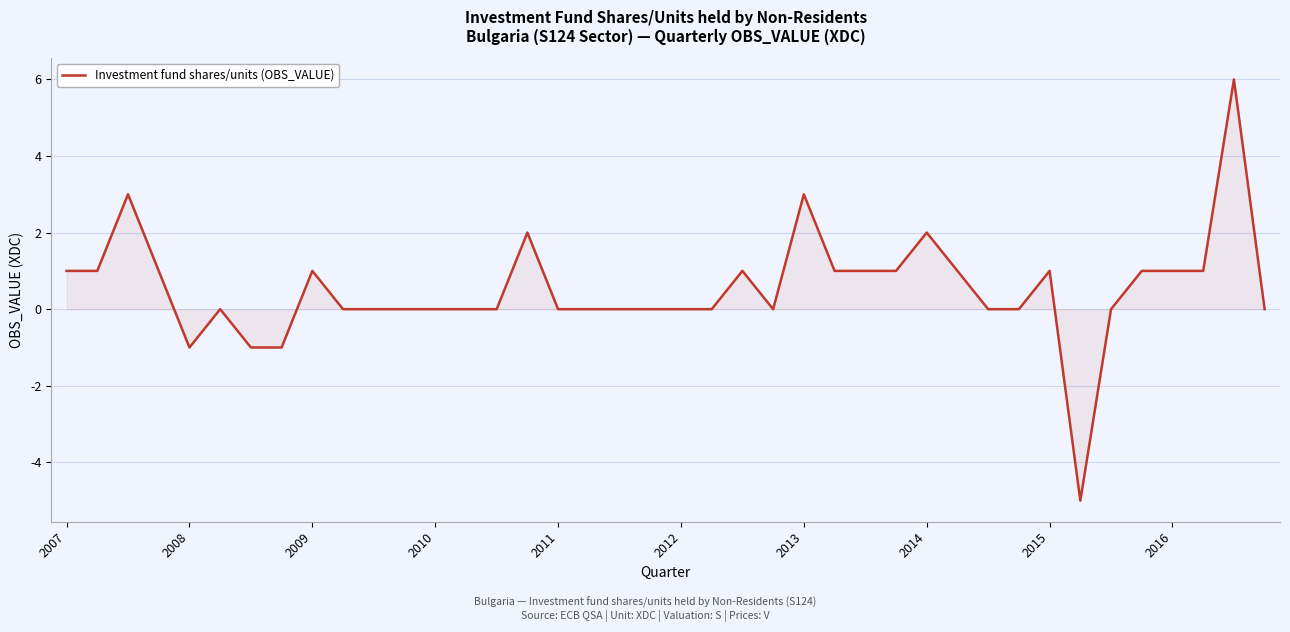

What is the difference between the maximum and minimum values?

11